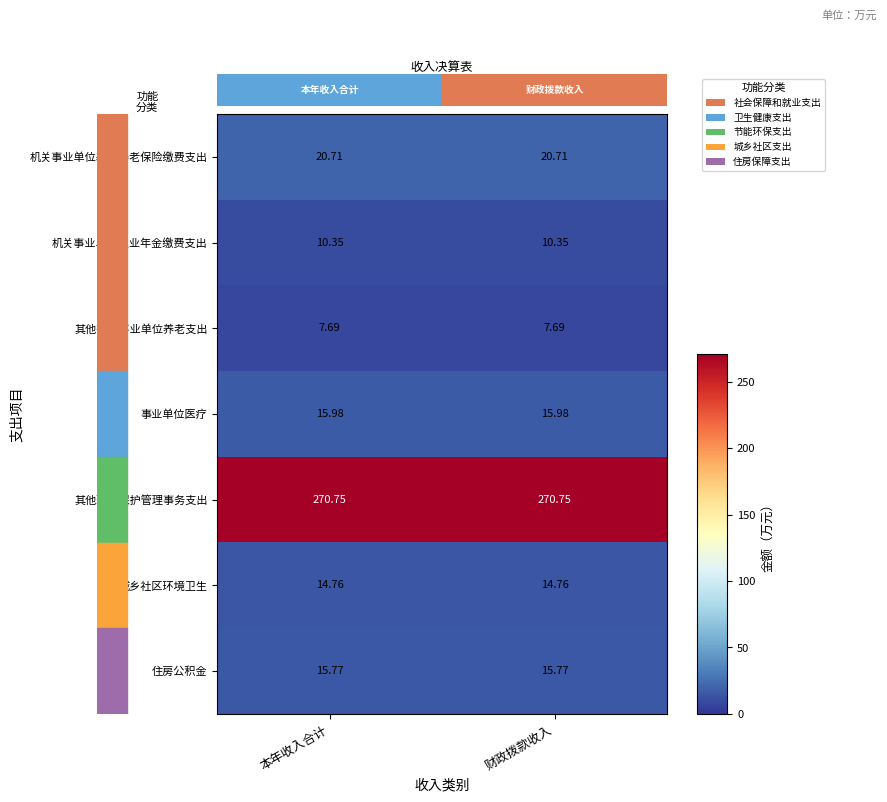

Which series has the largest total across all categories?

其他环境保护管理事务支出